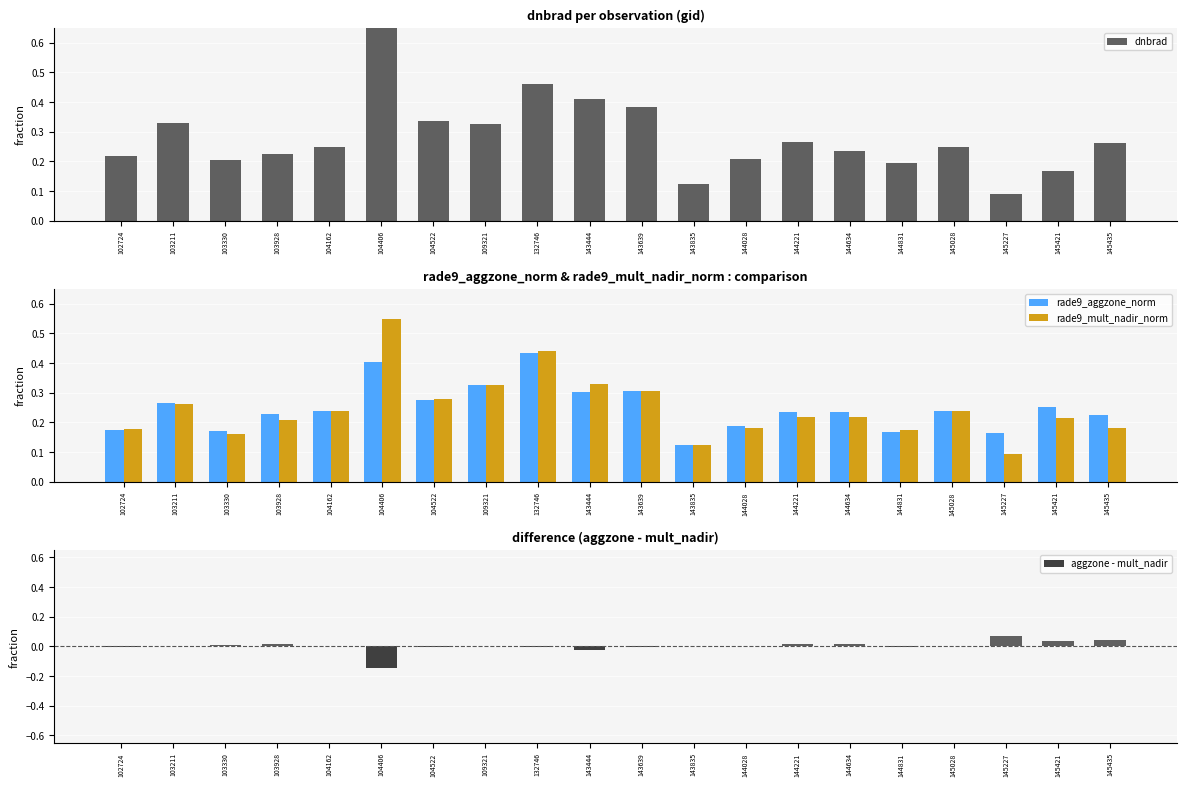

How many groups of bars are there?

20